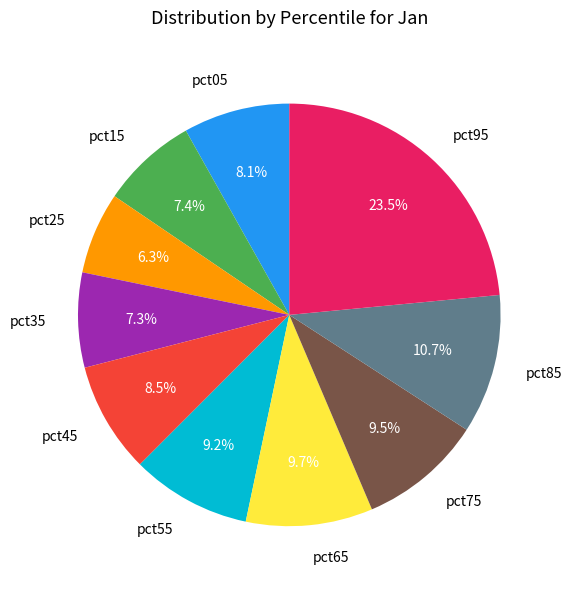

Is there a majority slice in this chart?

No